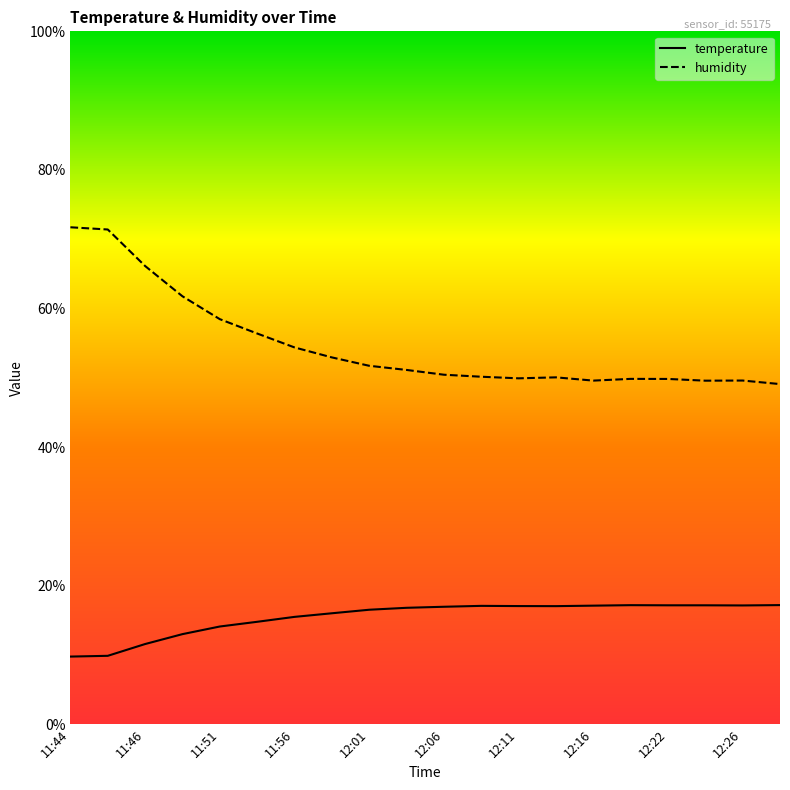

True or false: humidity and temperature cross at least once.

False